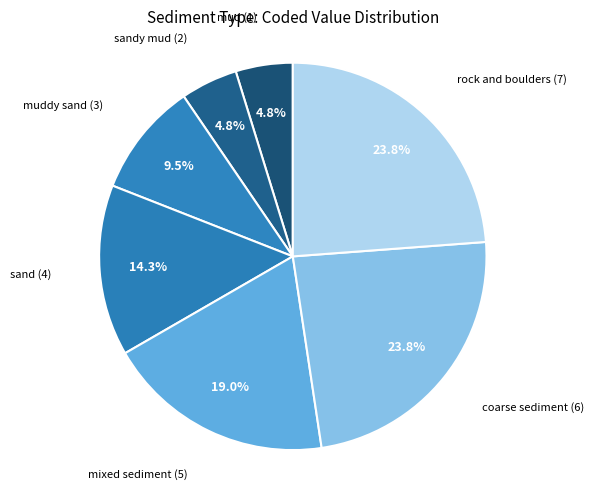

To the nearest percent, what is the average slice percentage?

14%